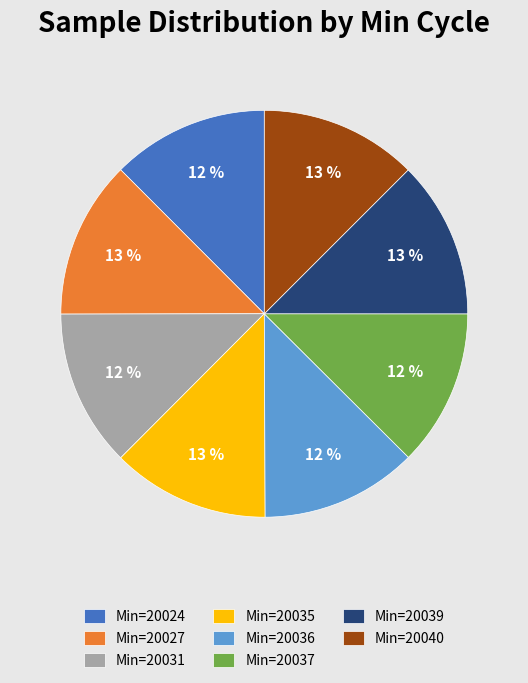

Do Min=20039 and Min=20027 together represent more than half of the pie?

No